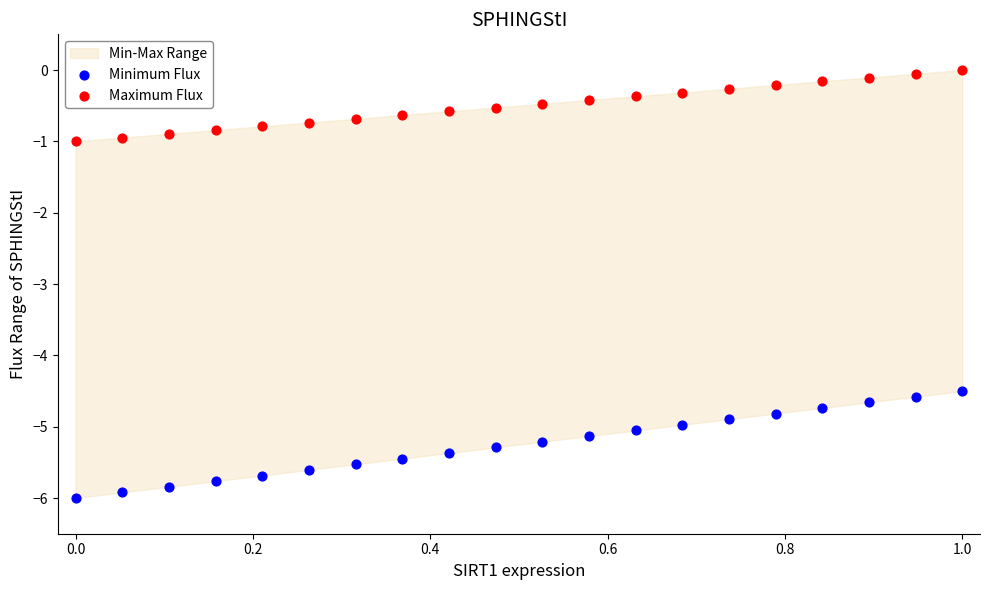

Which series reaches the minimum Y coordinate?

Minimum Flux